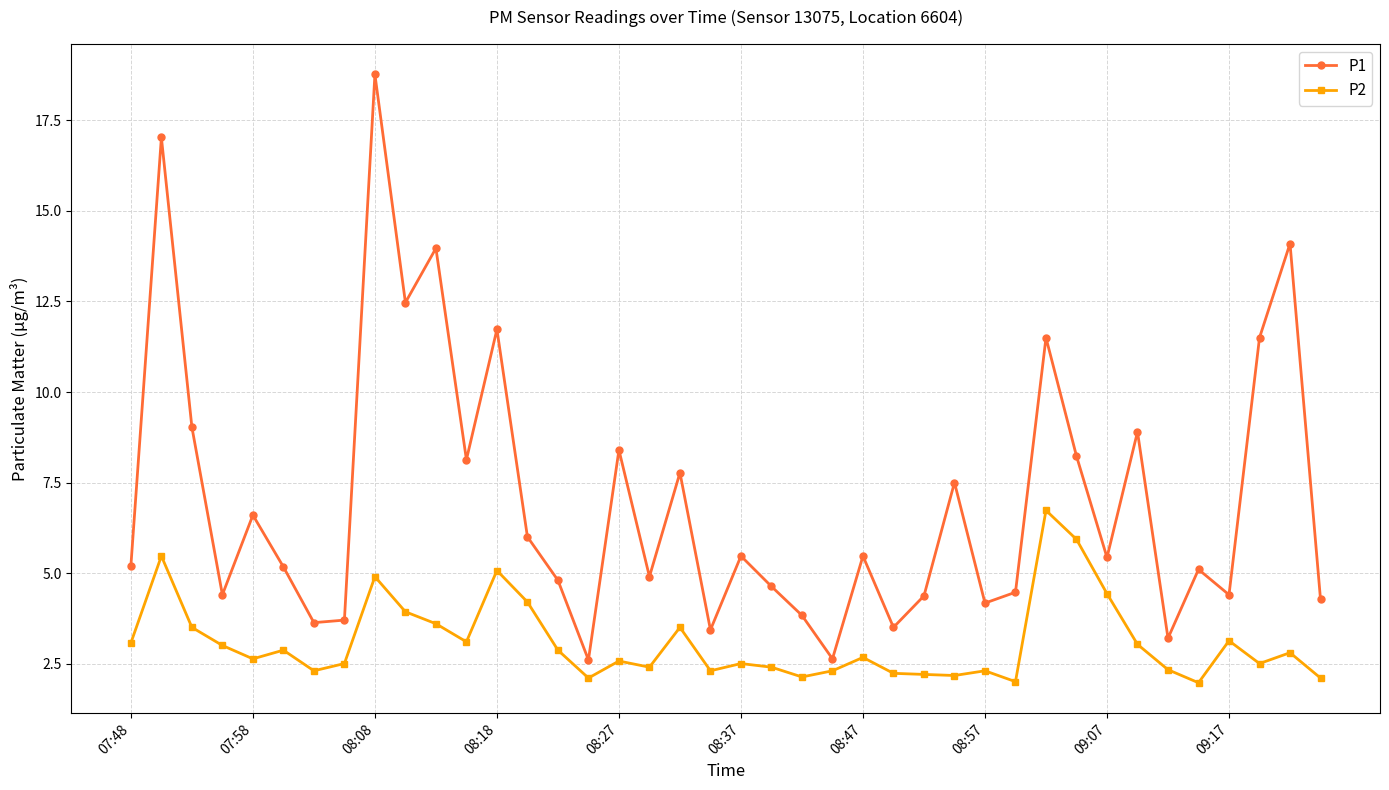

What is the sum of all P1 values?

280.4